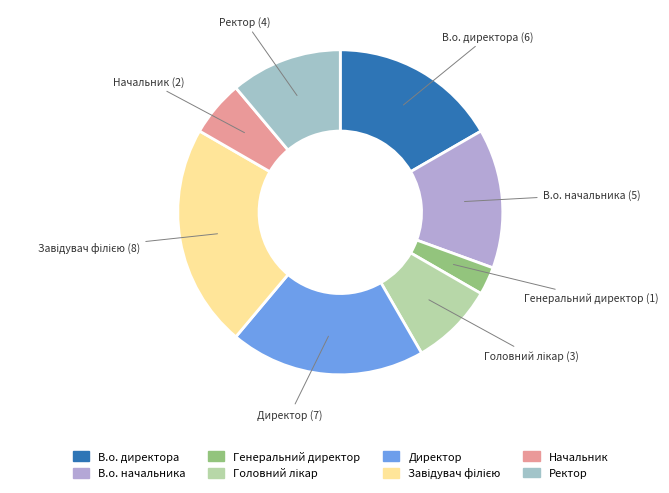

Which has a higher value, Ректор (4) or В.о. начальника (5)?

В.о. начальника (5)